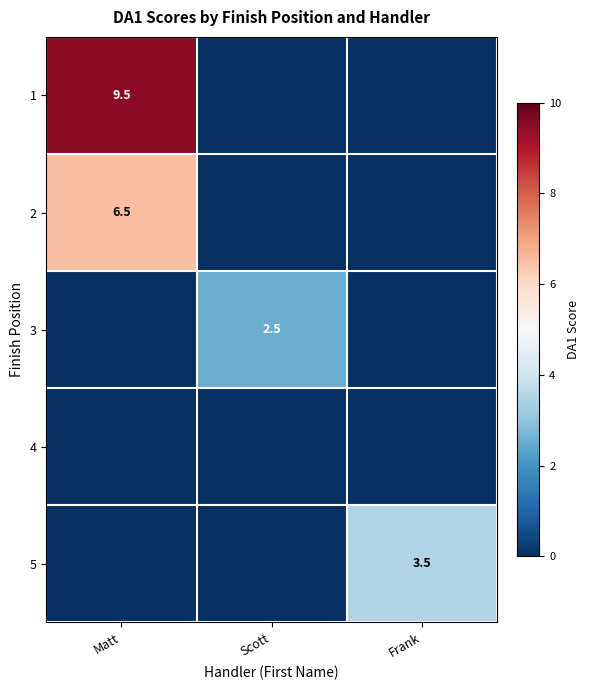

Is it true that 3 equals 4.1 at Scott?

False